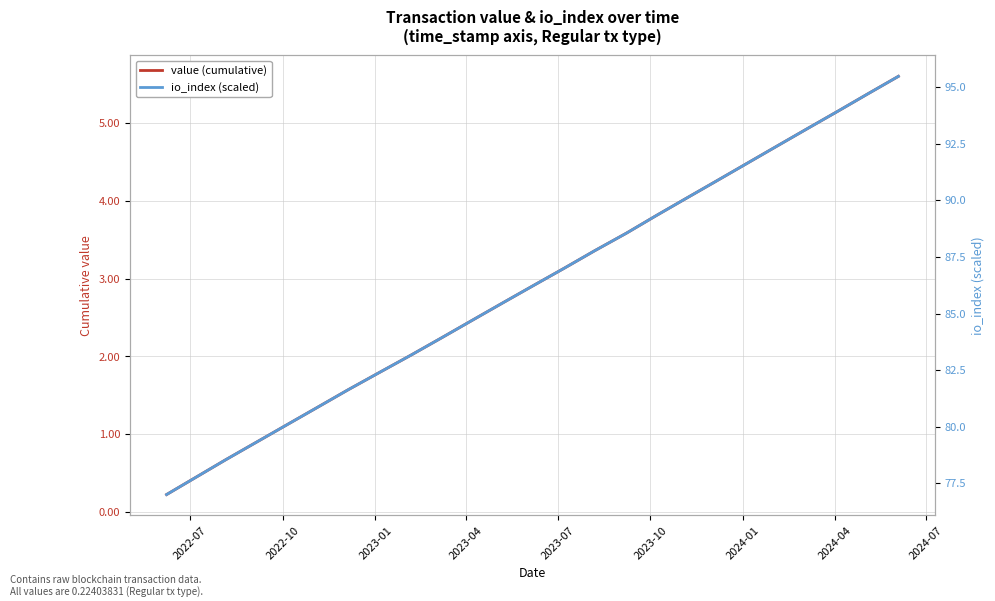

Which series has the widest spread of values?

io_index (scaled)